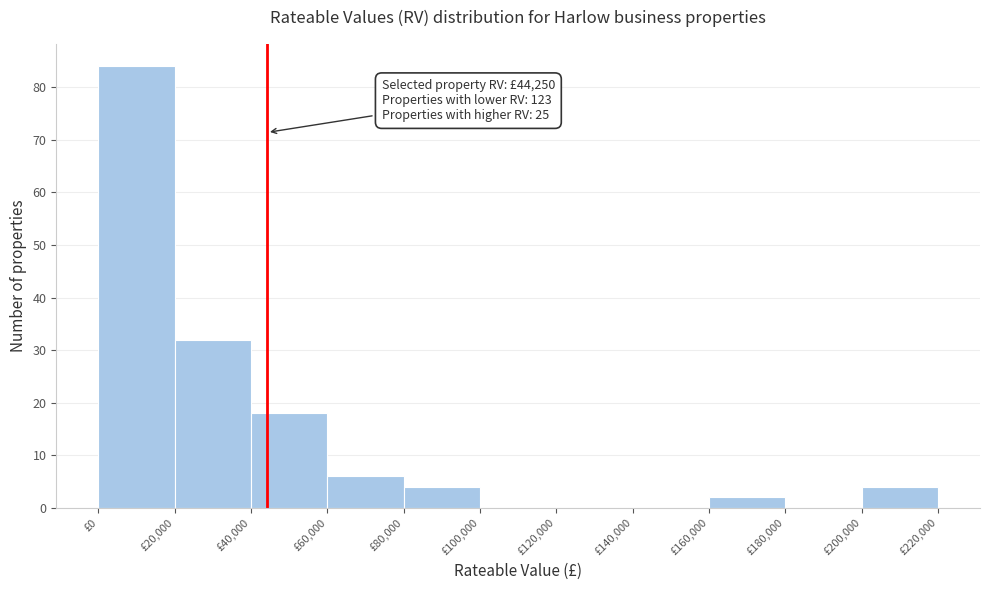

Which range on the x-axis has the tallest bar?

0 to 20000